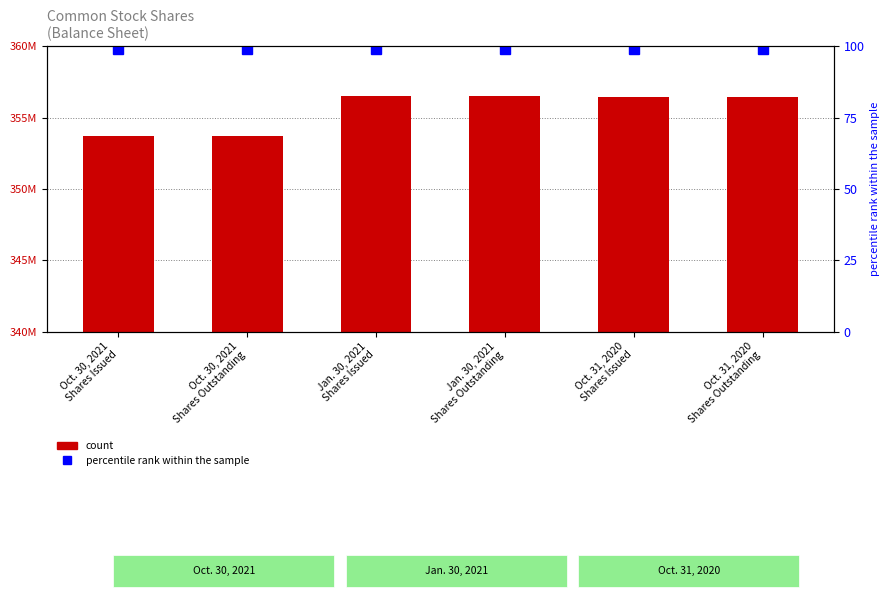

What is the label of the 2nd bar from the left?

Oct. 30, 2021
Shares Outstanding